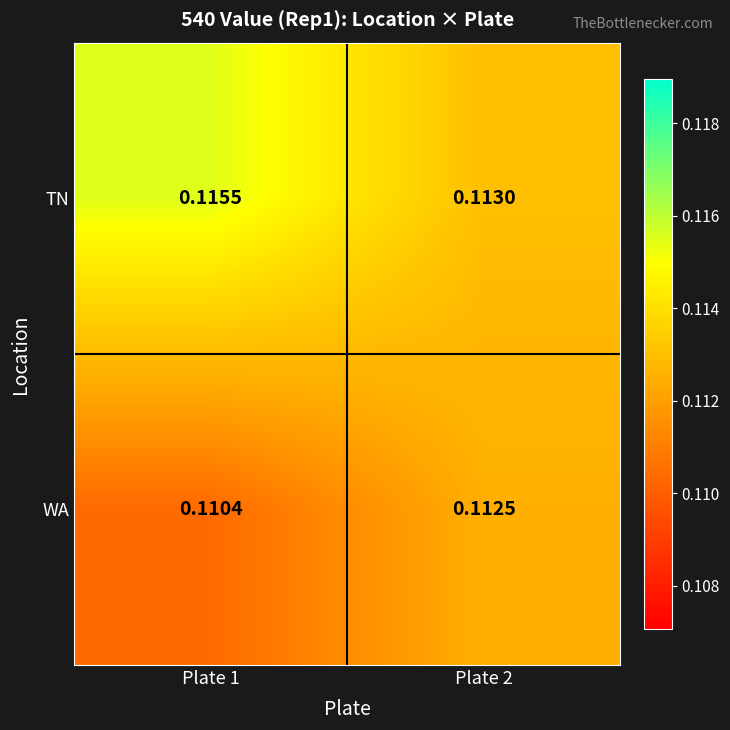

Which series has the largest total across all categories?

TN